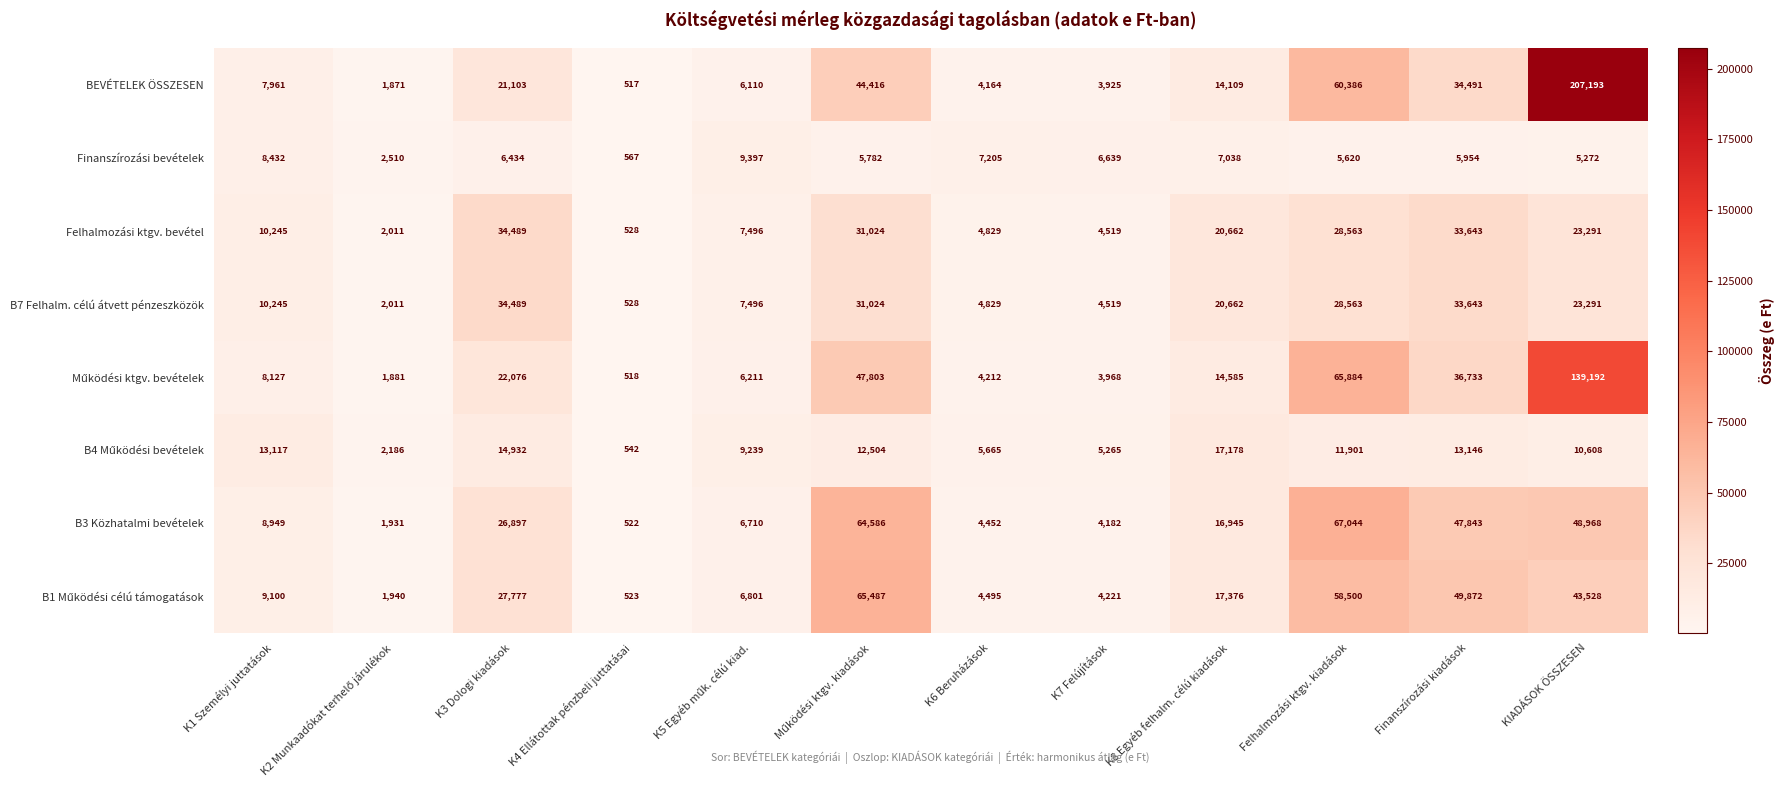

How many series are shown in this chart?

8